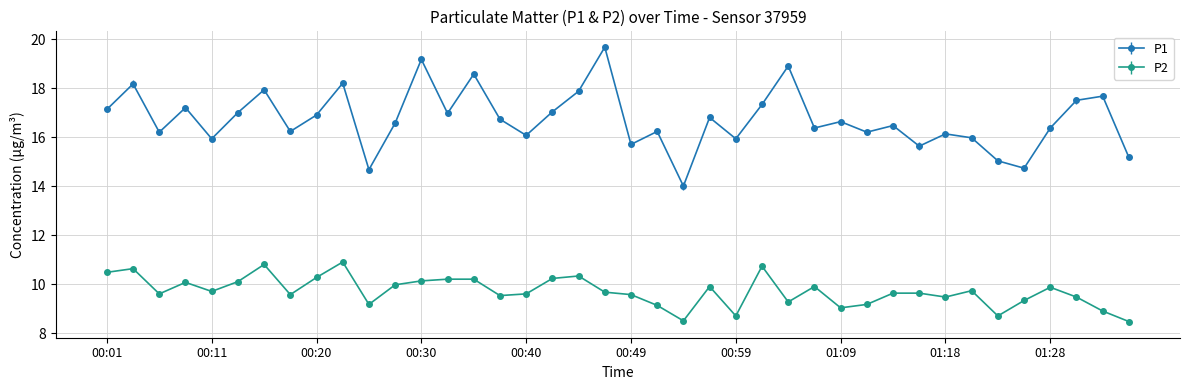

True or false: P2 and P1 intersect in this chart.

False